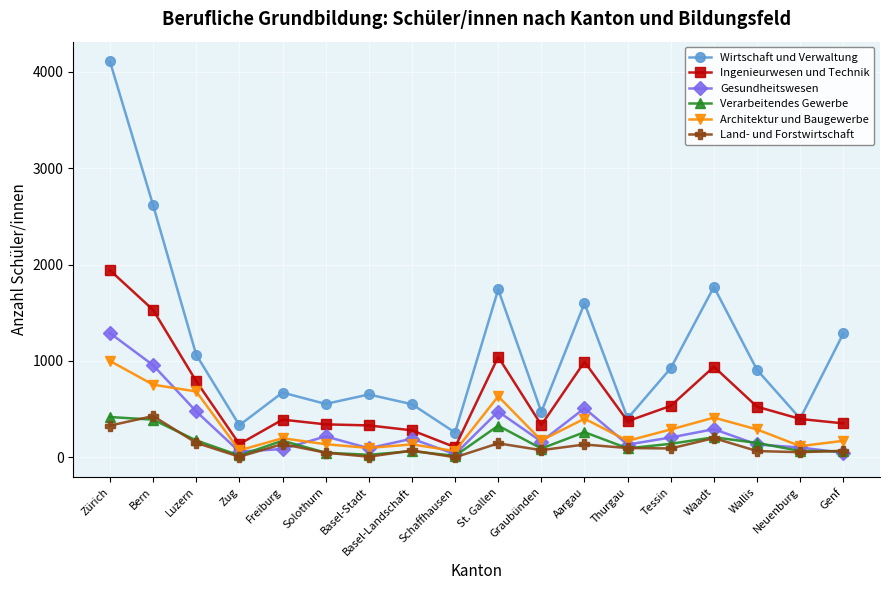

True or false: Wirtschaft und Verwaltung and Land- und Forstwirtschaft intersect in this chart.

False